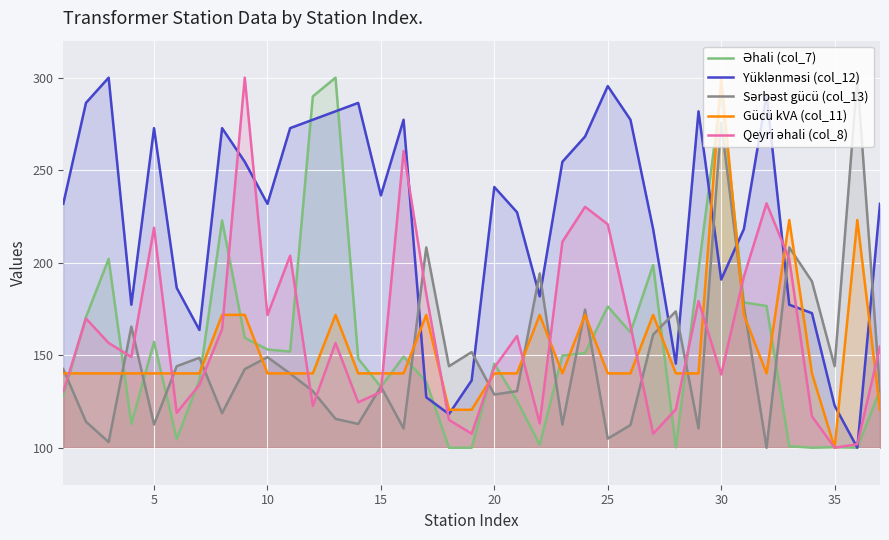

Reading left to right, transcribe all the data shown in this chart.

Əhali (col_7): 127.9	170.6	202.1	112.9	157.2	104.7	136.7	222.8	159.4	153.1	152.0	289.9	300.0	148.2	132.8	149.2	135.6	100.0	100.0	145.4	125.4	101.6	149.8	151.2	176.3	162.4	198.8	100.3	196.0	292.6	178.5	176.6	100.8	100.0	100.3	100.0	131.2
Yüklənməsi (col_12): 231.8	286.4	300.0	177.3	272.7	186.4	163.6	272.7	254.5	231.8	272.7	277.3	281.8	286.4	236.4	277.3	127.3	118.2	136.4	240.9	227.3	181.8	254.5	268.2	295.5	277.3	218.2	145.5	281.8	190.9	218.2	290.9	177.3	172.7	122.7	100.0	231.8
Sərbəst gücü (col_13): 142.5	114.1	103.1	165.4	112.5	144.0	148.6	118.7	142.5	148.9	140.1	130.6	115.6	112.8	133.0	110.4	208.3	144.0	151.7	128.7	130.6	194.2	112.5	174.6	104.9	112.2	161.2	173.7	110.4	275.5	176.5	100.0	208.3	189.9	144.0	300.0	130.6
Gücü kVA (col_11): 140.2	140.2	140.2	140.2	140.2	140.2	140.2	171.8	171.8	140.2	140.2	140.2	171.8	140.2	140.2	140.2	171.8	120.5	120.5	140.2	140.2	171.8	140.2	171.8	140.2	140.2	171.8	140.2	140.2	300.0	171.8	140.2	223.1	140.2	100.0	223.1	120.5
Qeyri əhali (col_8): 130.2	169.8	156.6	149.1	218.9	118.9	134.0	164.2	300.0	171.7	203.8	122.6	156.6	124.5	130.2	260.4	183.0	115.1	107.5	143.4	160.4	113.2	211.3	230.2	220.8	166.0	107.5	120.8	179.2	139.6	192.5	232.1	201.9	117.0	100.0	101.9	154.7